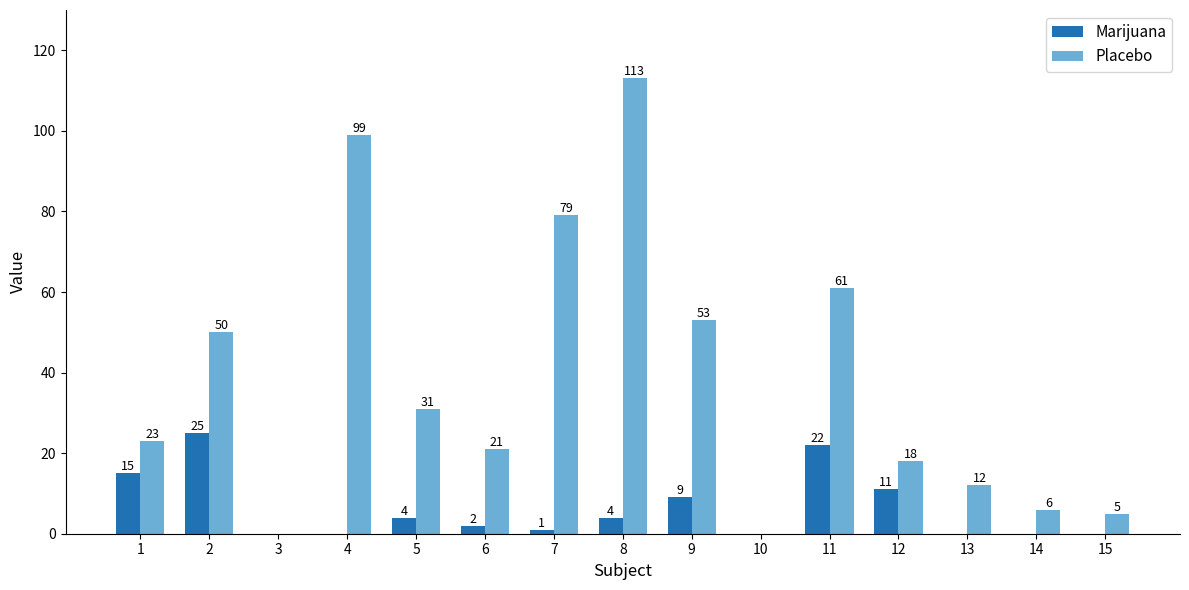

Reading left to right, what are all the values shown in this chart?

Marijuana: 15	25	0	0	4	2	1	4	9	0	22	11	0	0	0
Placebo: 23	50	0	99	31	21	79	113	53	0	61	18	12	6	5